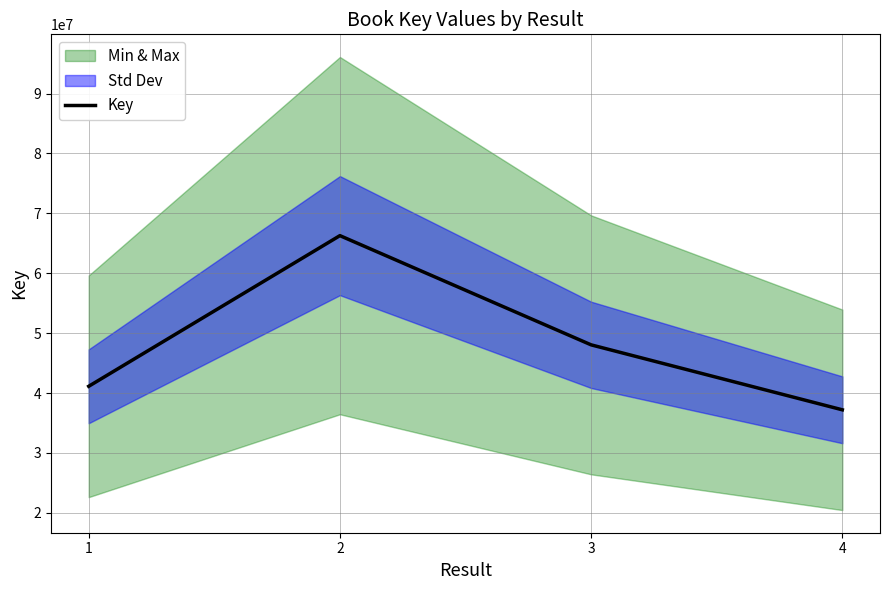

Rank the categories by value from highest to lowest.

2, 3, 1, 4